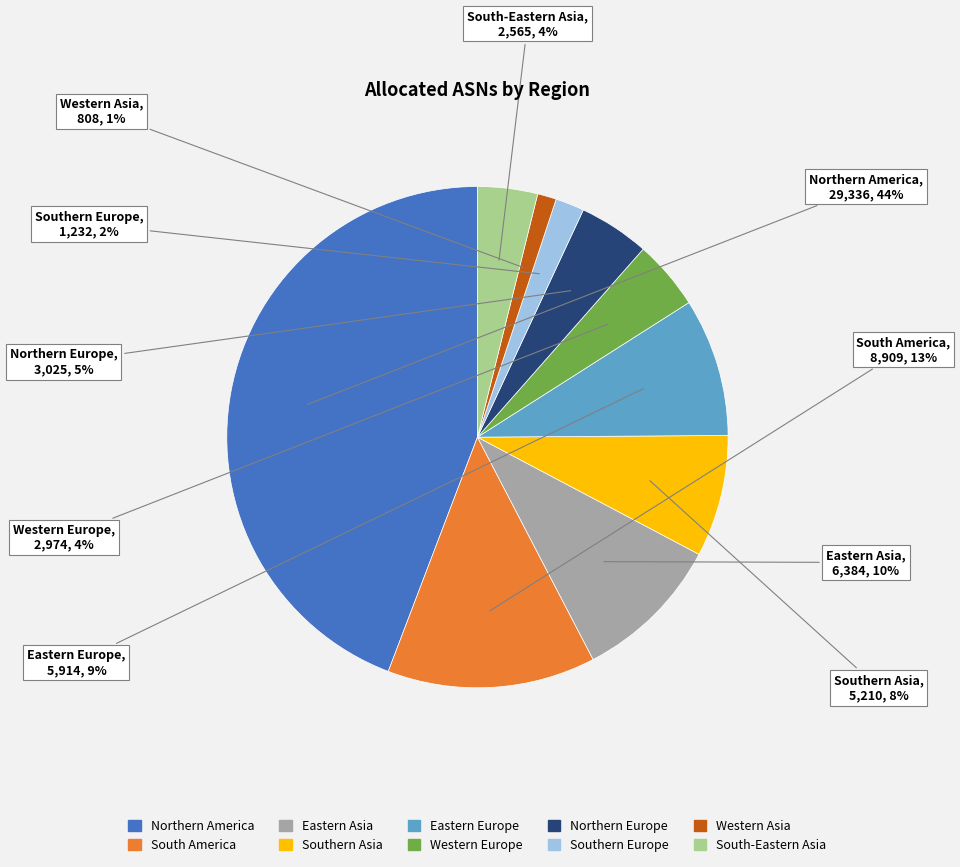

To the nearest percent, what is the difference between the Northern America and Western Asia slice percentages?

43%